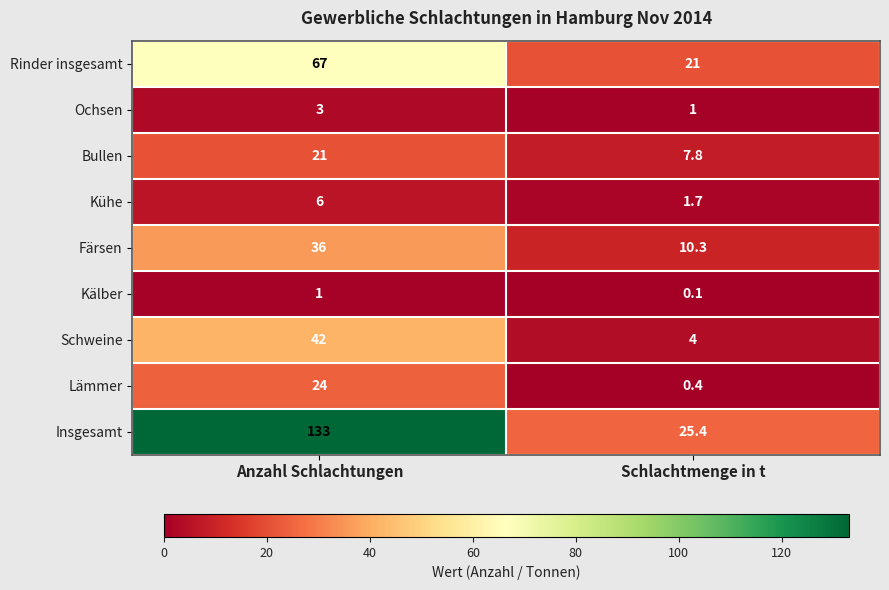

At how many categories does at least one series exceed 0?

2